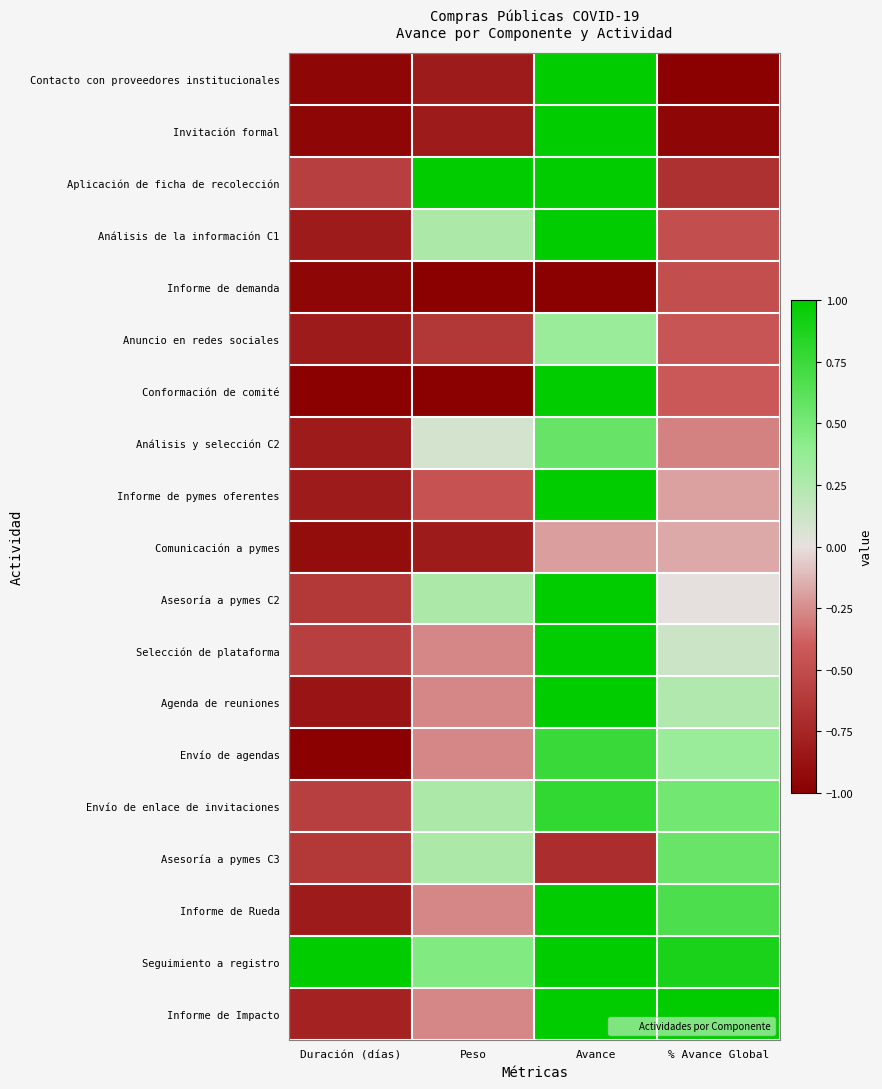

What is the total value across all series at Avance?

12.6